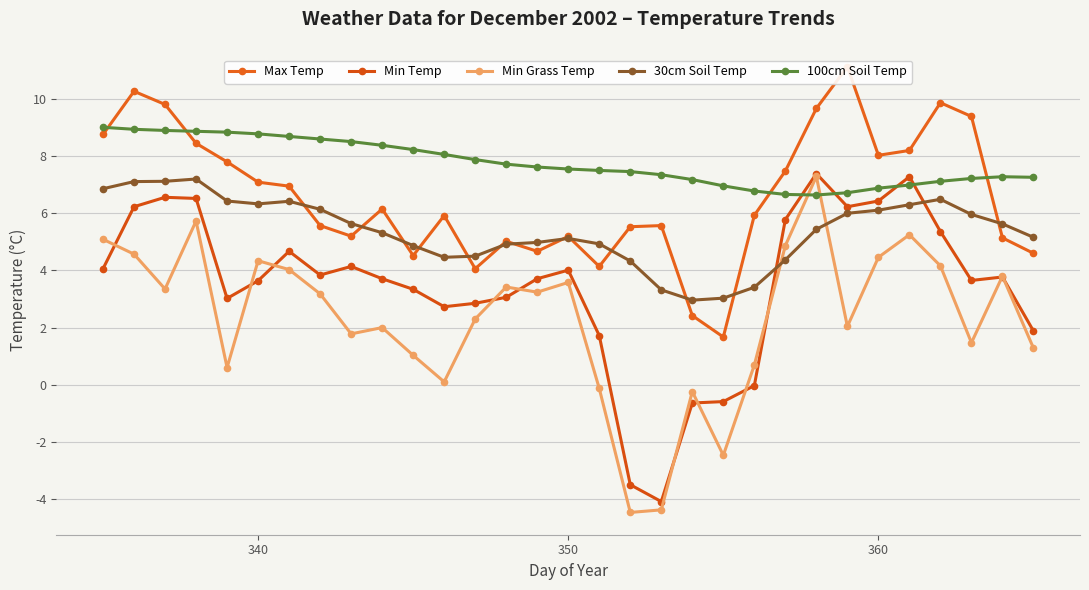

List the series in order of their peak value, lowest first.

30cm Soil Temp, Min Grass Temp, Min Temp, 100cm Soil Temp, Max Temp